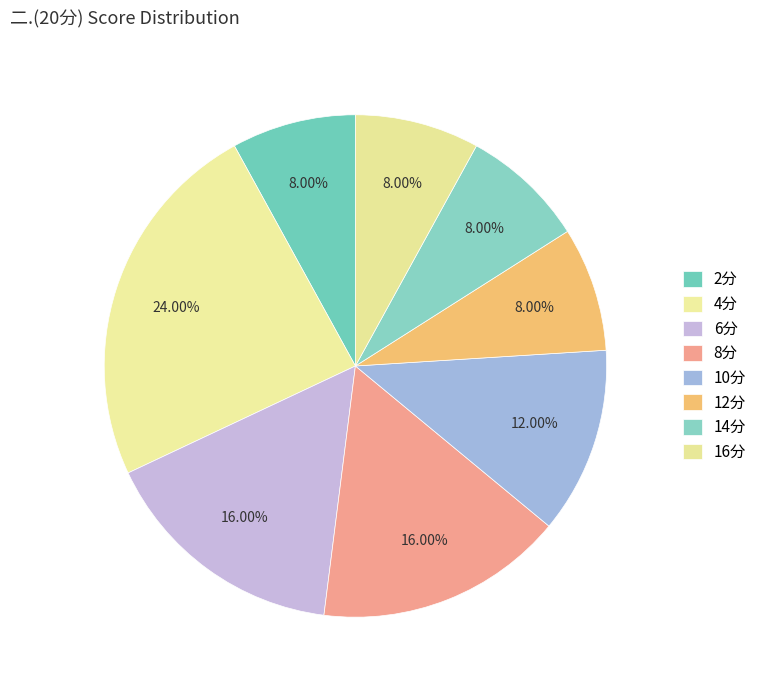

Count the number of slices in the pie.

8